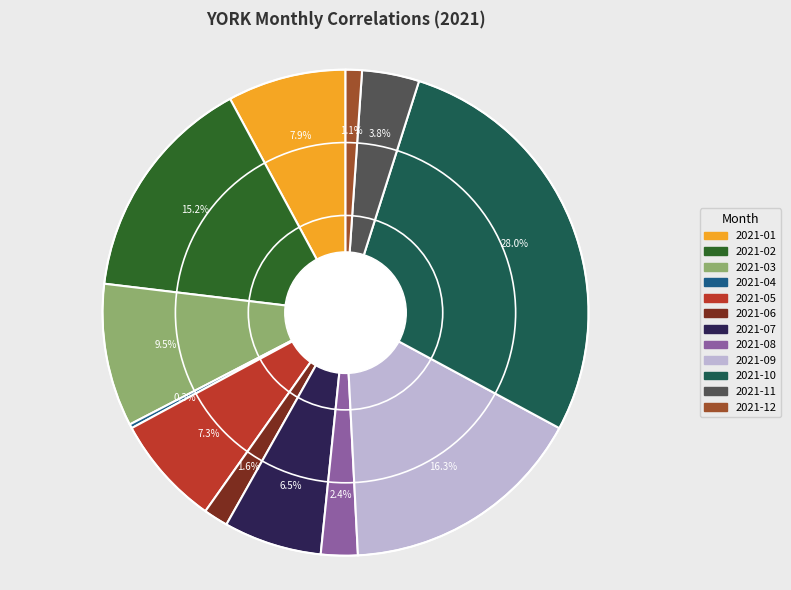

Is it true that 2021-06 is 2% of the pie?

True